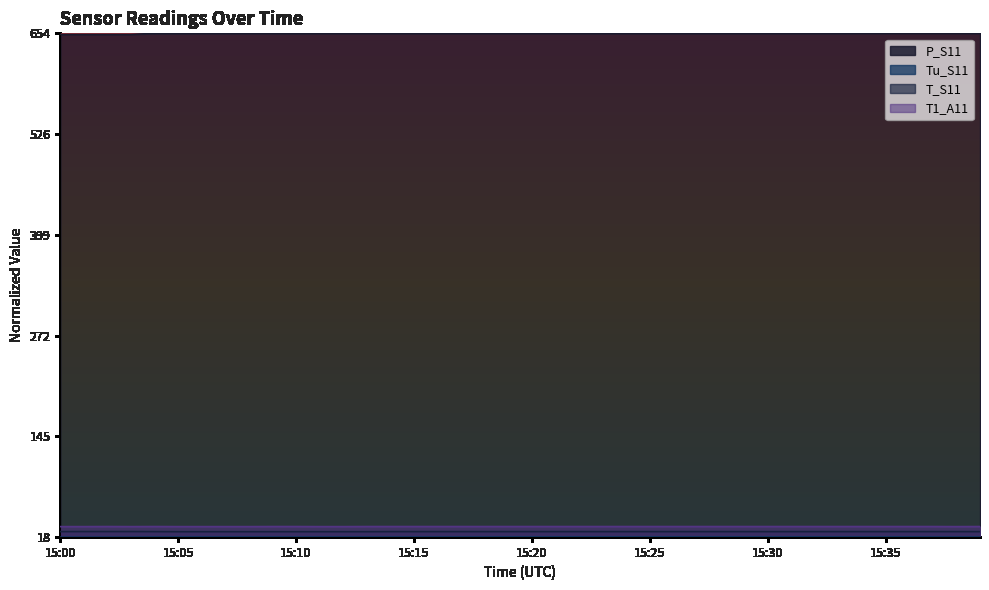

The value of Tu_S11 at 15:19 is 0.0. True or false?

False